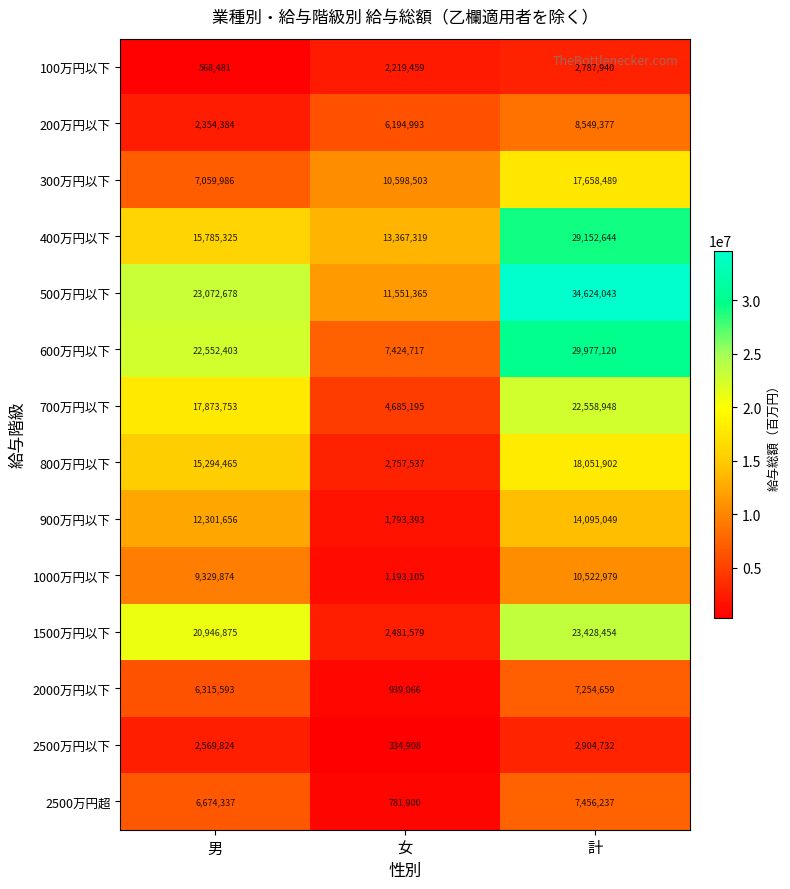

What is the average value of the 1000万円以下 series?

7015319